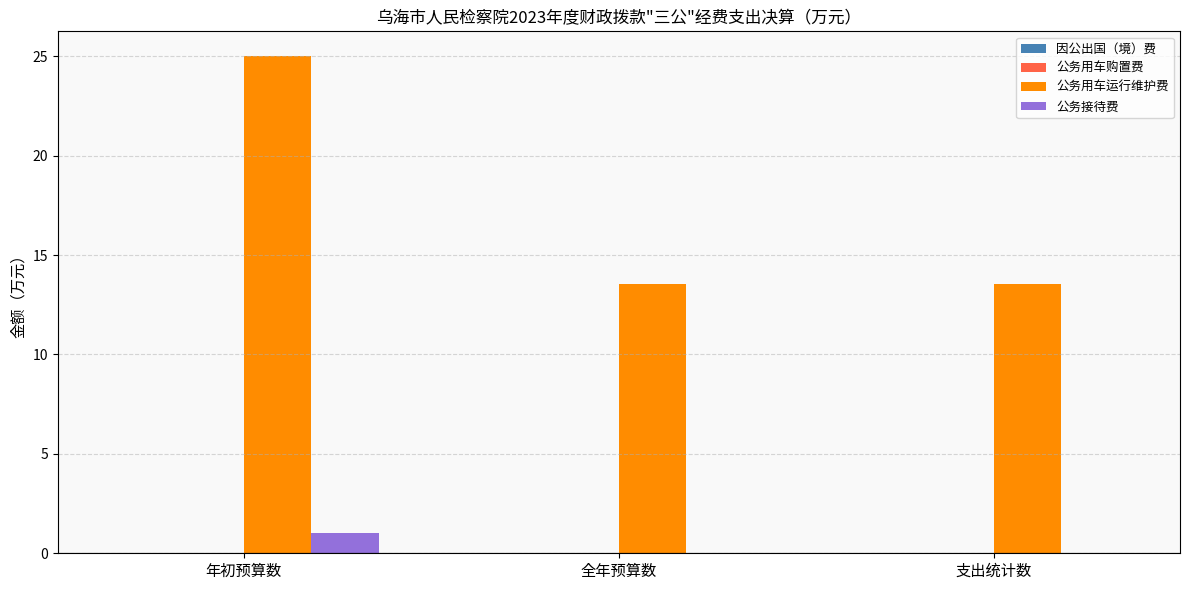

What is the total value across all series at 全年预算数?

13.6